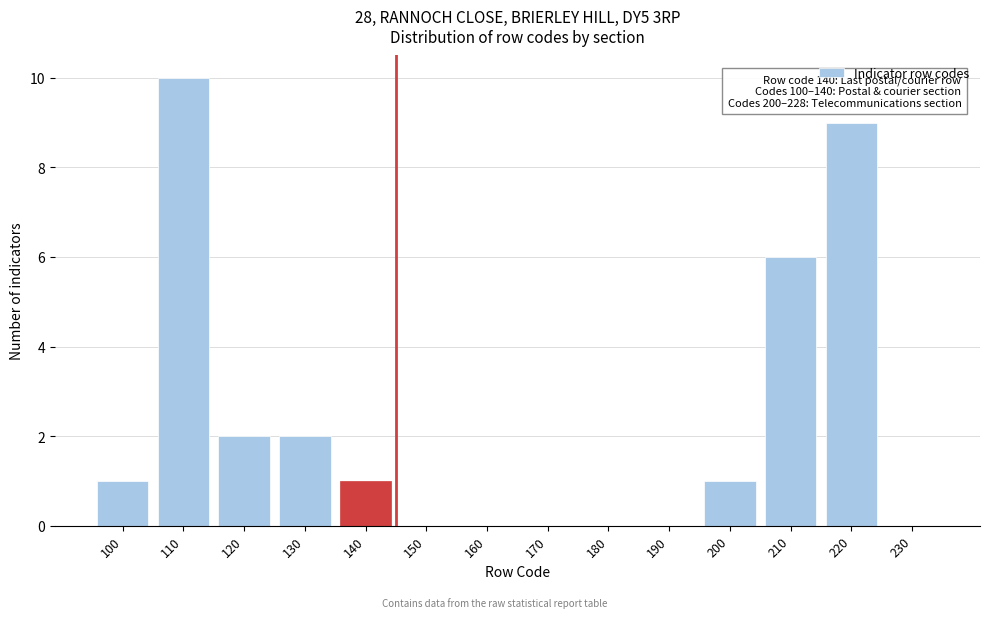

Reading left to right, transcribe all the data shown in this chart.

100=1	110=10	120=2	130=2	140=1	150=0	160=0	170=0	180=0	190=0	200=1	210=6	220=9	230=0